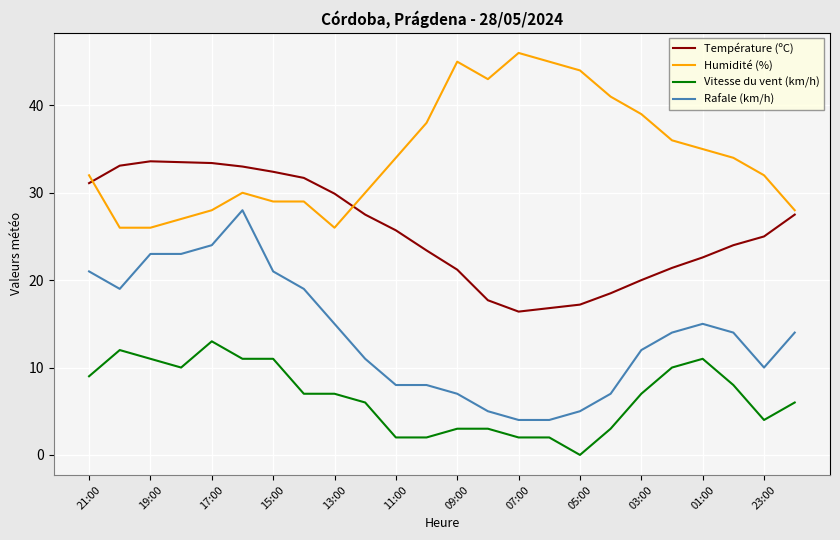

What is the maximum value shown in the chart?

46.0